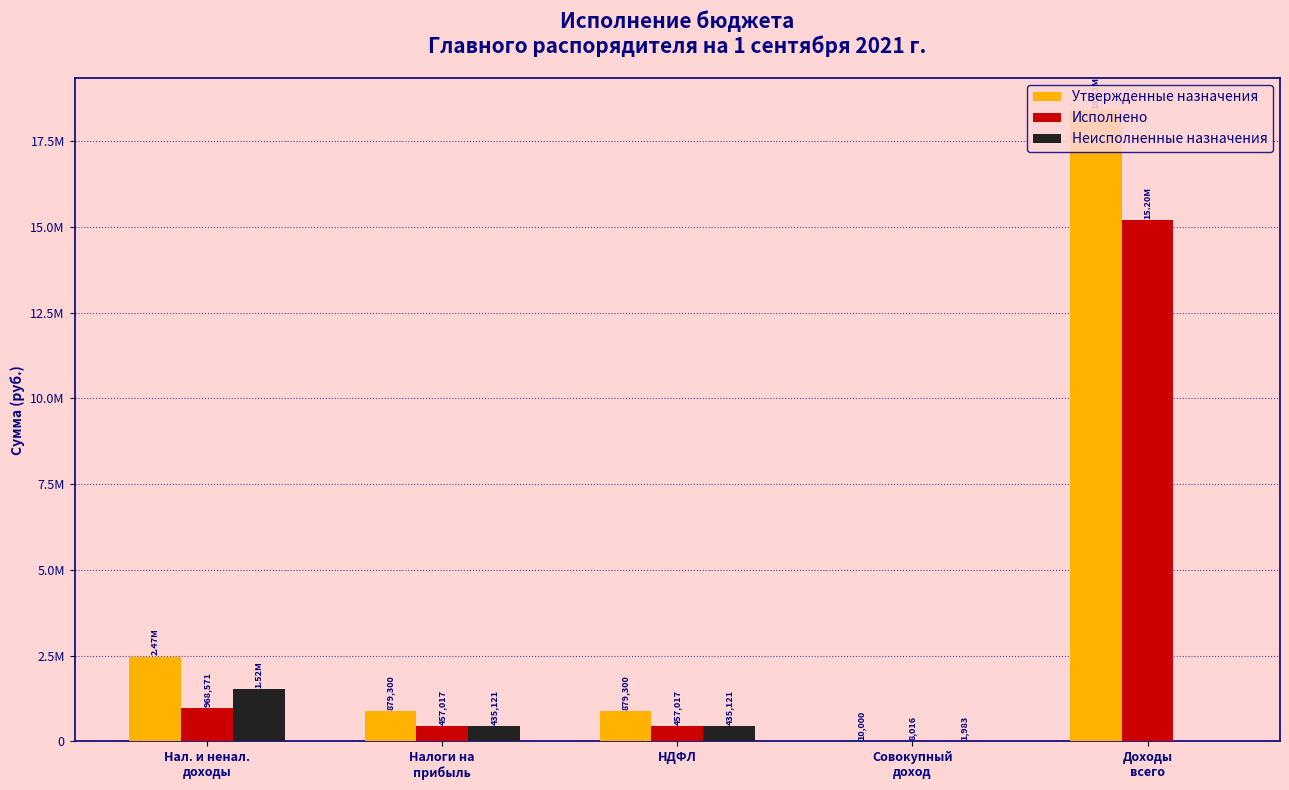

What is the label of the 2nd bar from the right?

Совокупный
доход